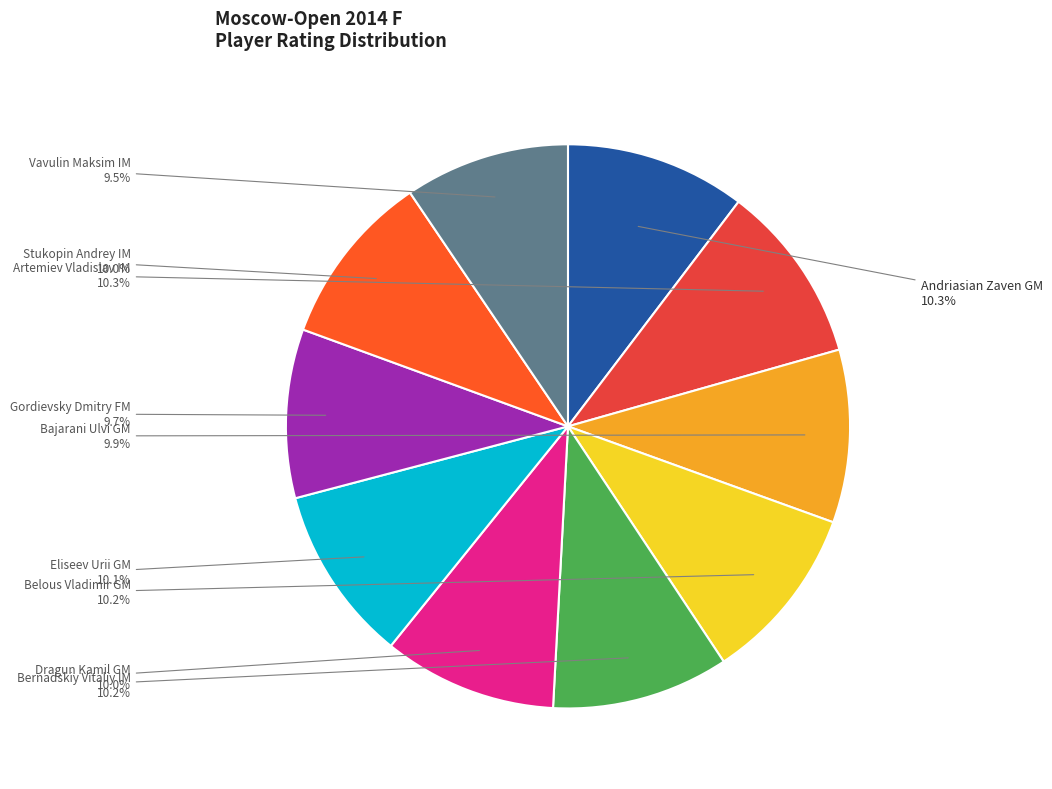

Is there any slice that represents more than half of the pie?

No